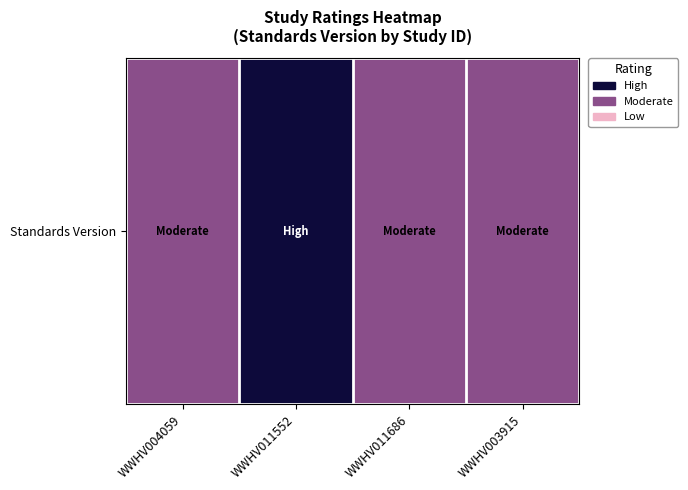

List the labels in order of value, largest first.

WWHV011552, WWHV004059, WWHV011686, WWHV003915